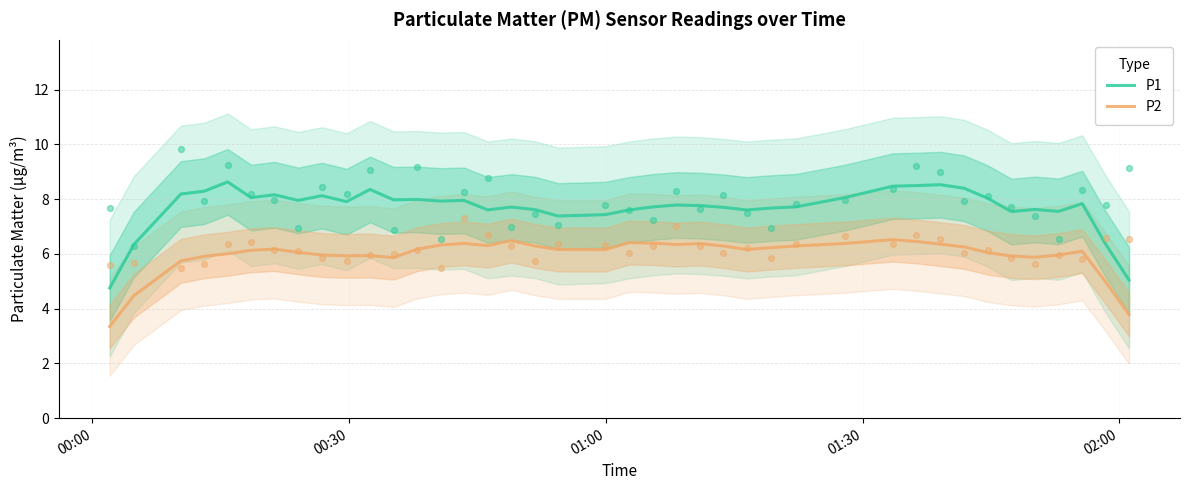

Which series has the widest spread of Y values?

P1